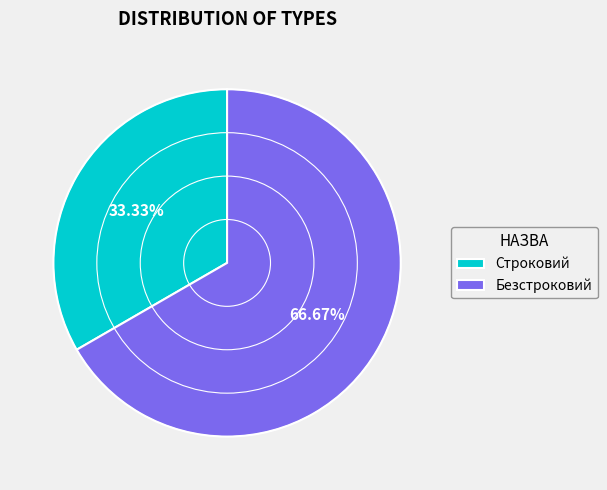

Between Строковий and Безстроковий, which is larger?

Безстроковий